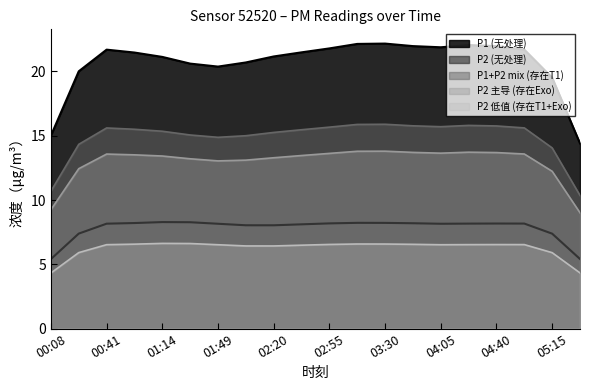

True or false: P2 and P1 intersect in this chart.

False